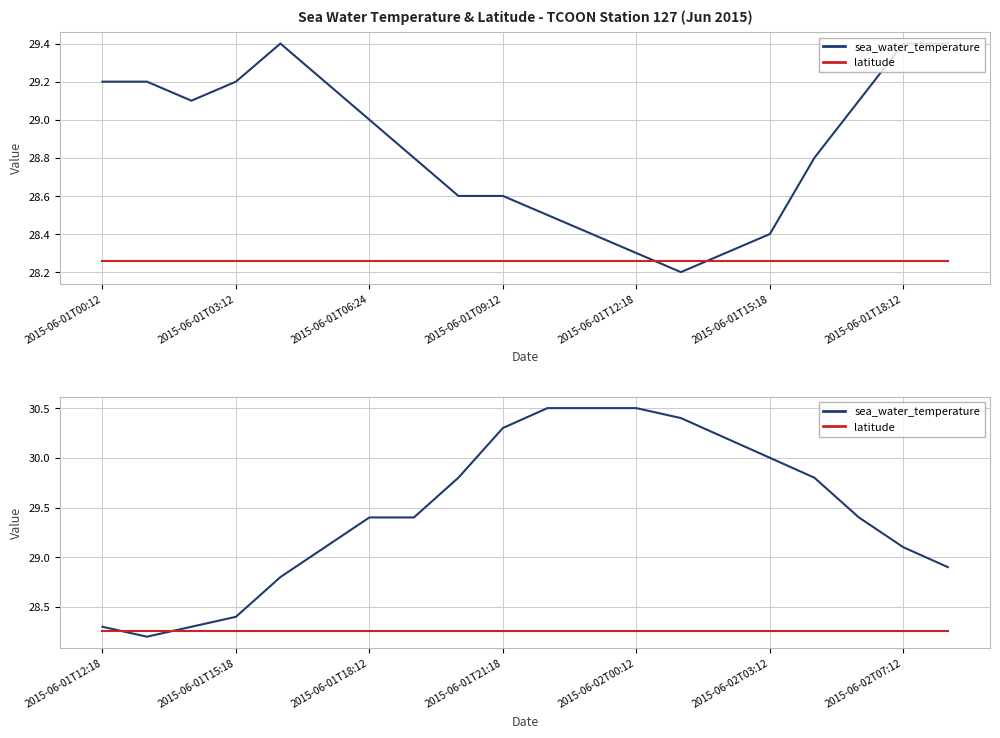

Which series has the largest range (max minus min)?

sea_water_temperature